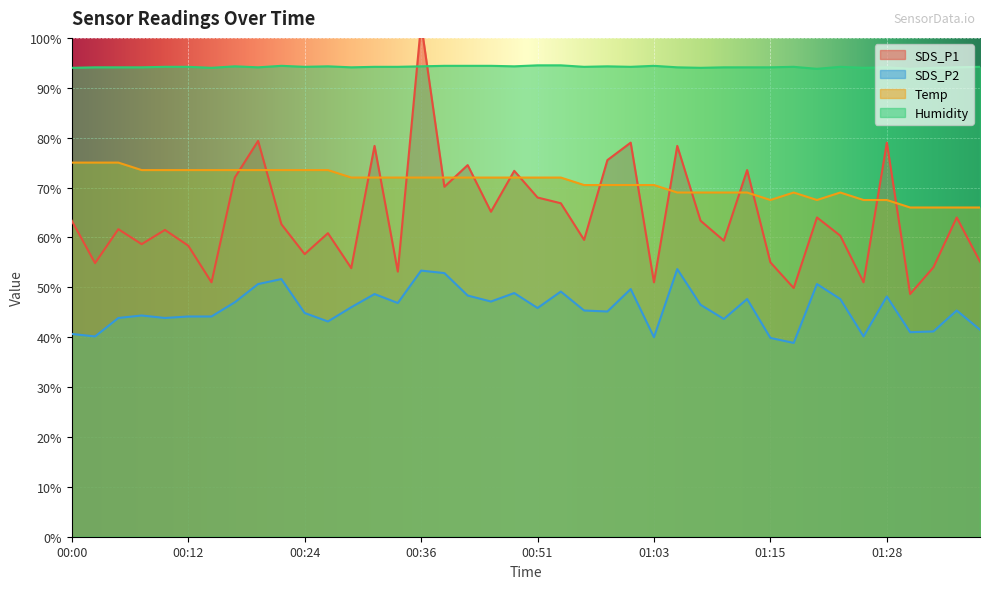

What is the maximum value for Temp?

75.0